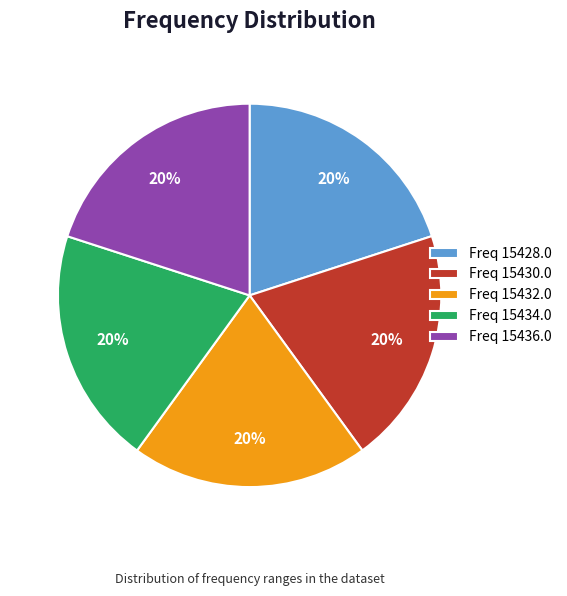

Combined, do Freq 15436.0 and Freq 15428.0 account for over 50%?

No